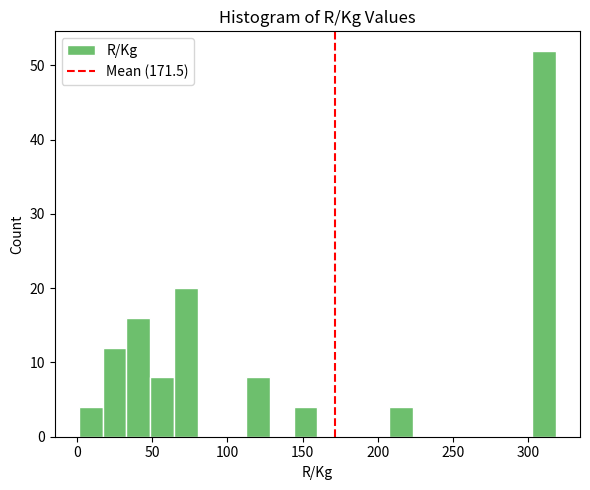

Around what value on the x-axis is the tallest bar? Give the approximate position of its centre, as read against the axis.

310